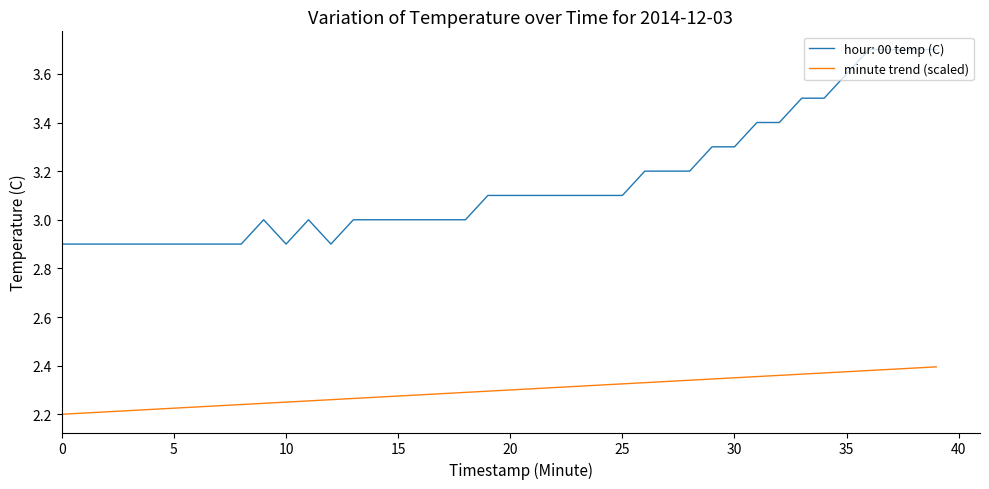

List the series in order of their peak value, highest first.

hour: 00 temp (C), minute trend (scaled)